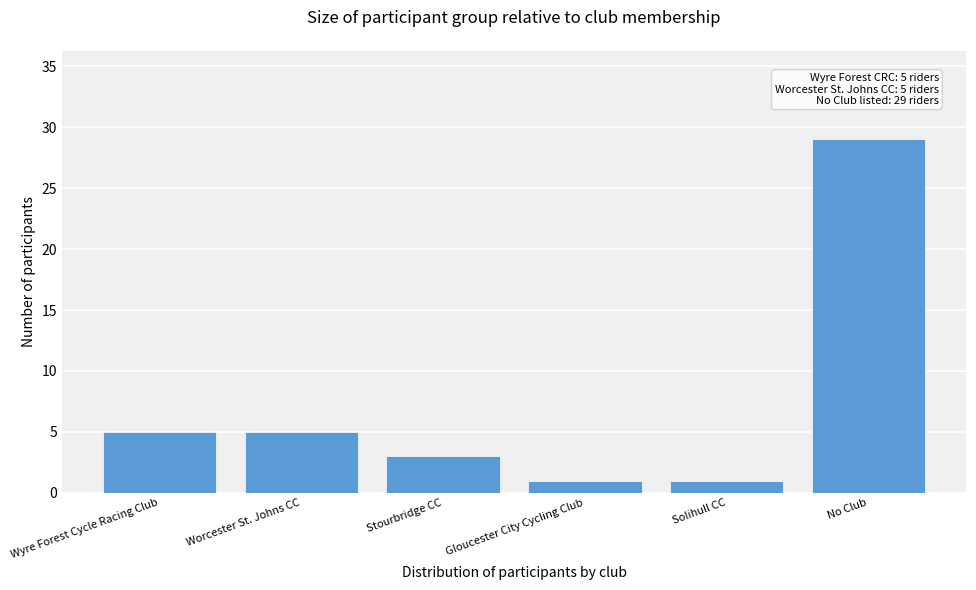

Reading left to right, what are all the values shown in this chart?

Wyre Forest Cycle Racing Club=5	Worcester St. Johns CC=5	Stourbridge CC=3	Gloucester City Cycling Club=1	Solihull CC=1	No Club=29